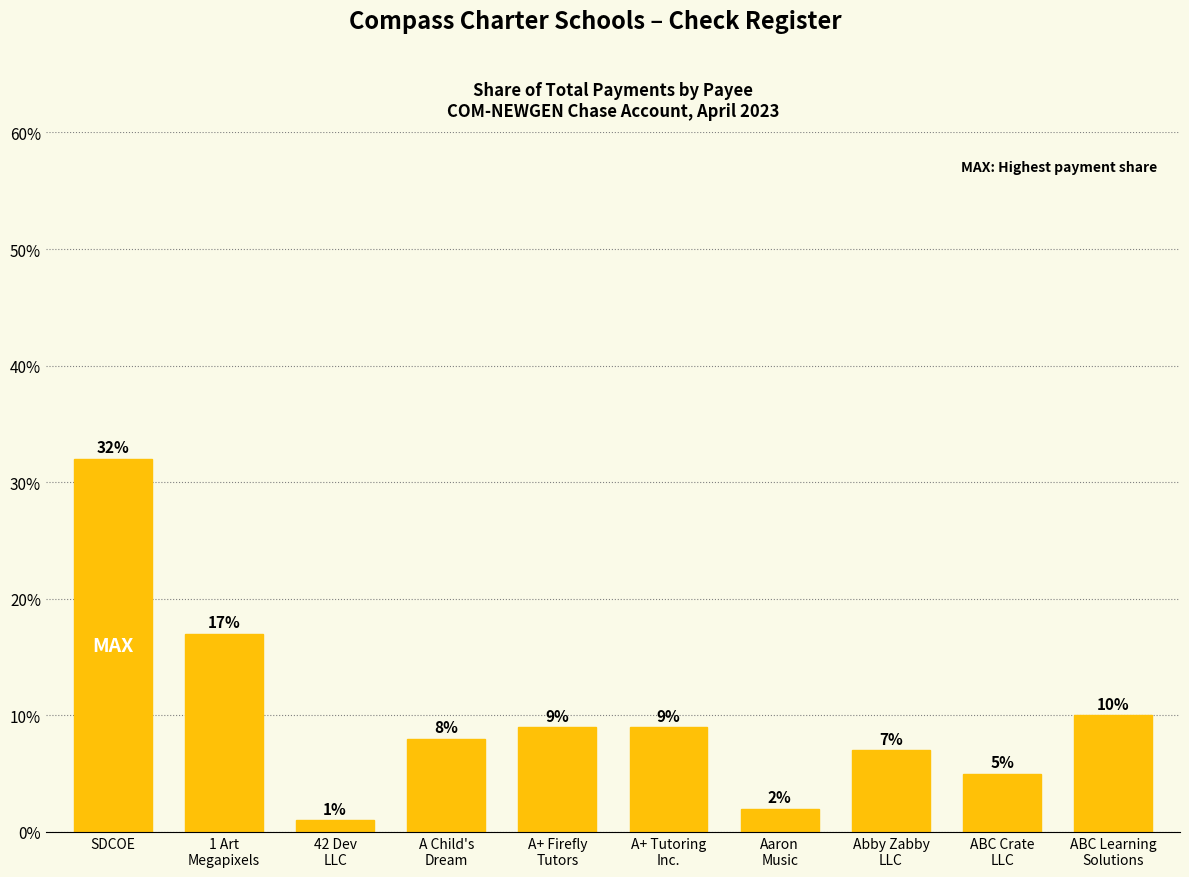

What is the label of the 9th bar from the left?

ABC Crate
LLC